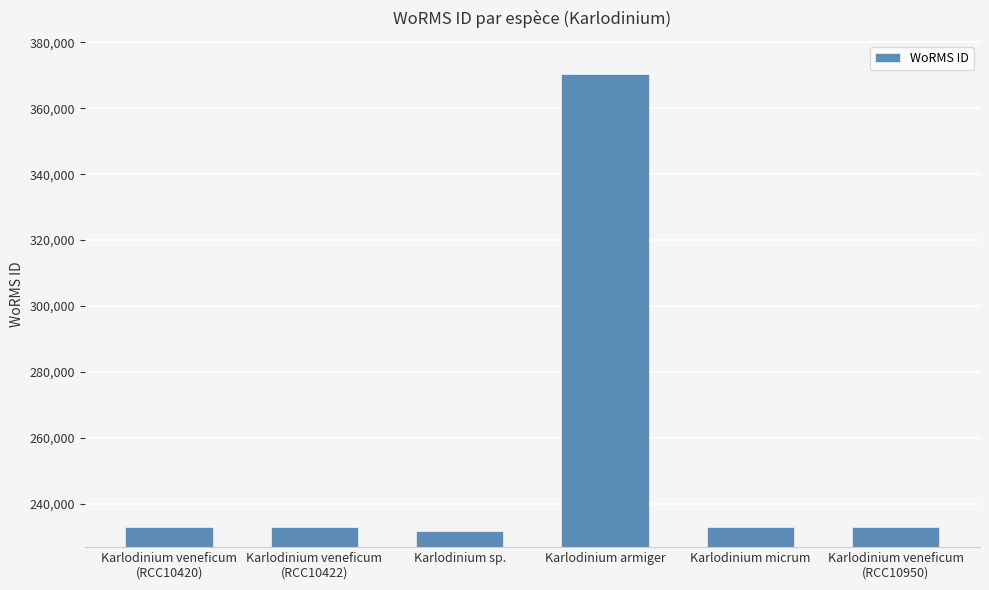

How many values are below 233037?

2